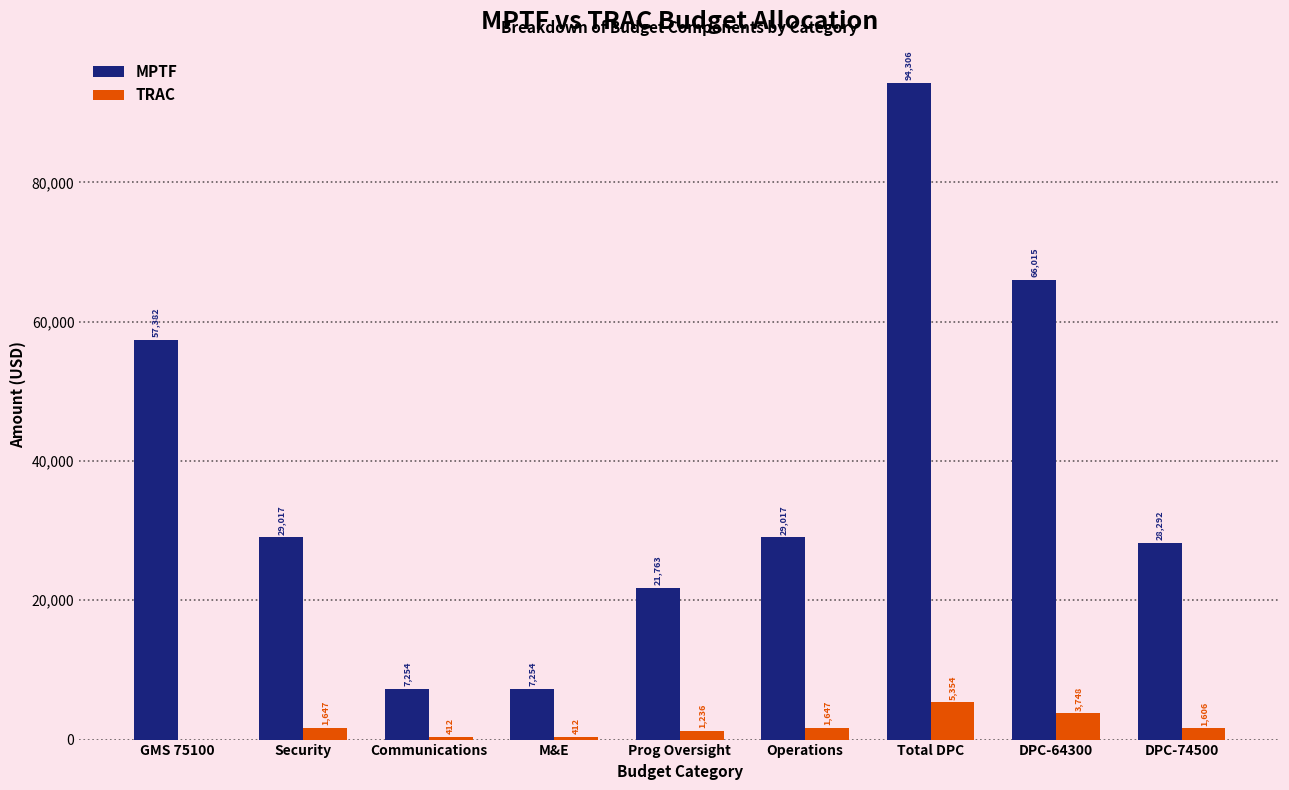

True or false: TRAC has a value of 411.9 at M&E.

True